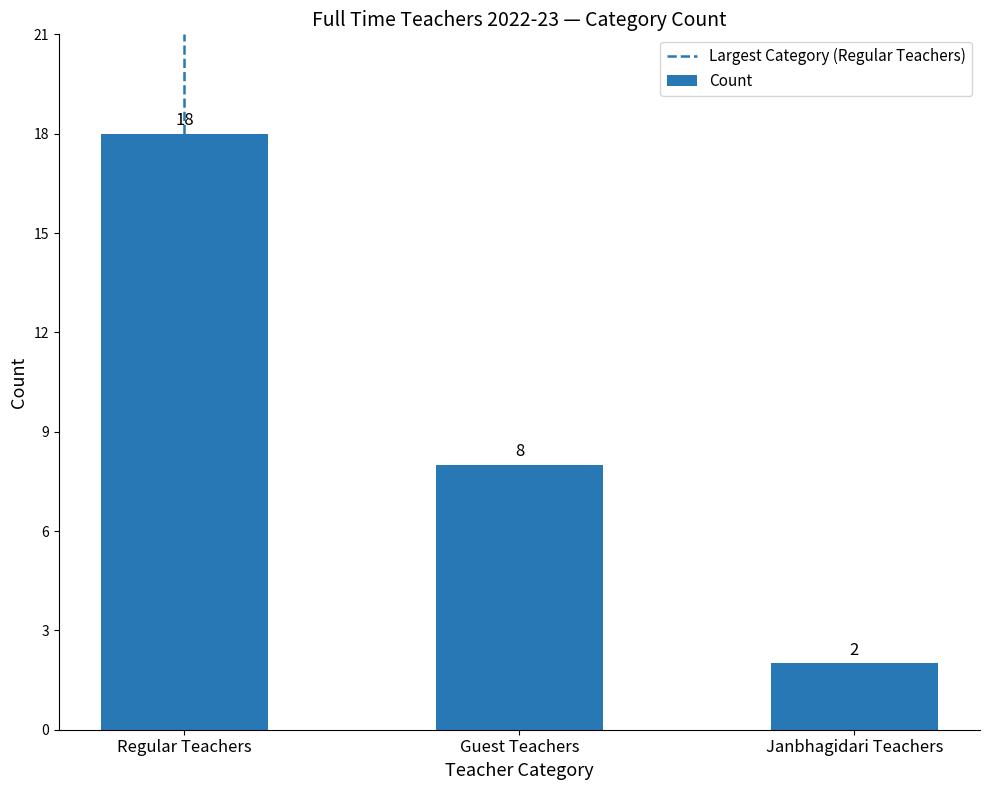

Reading left to right, extract all data points from this chart.

18	8	2